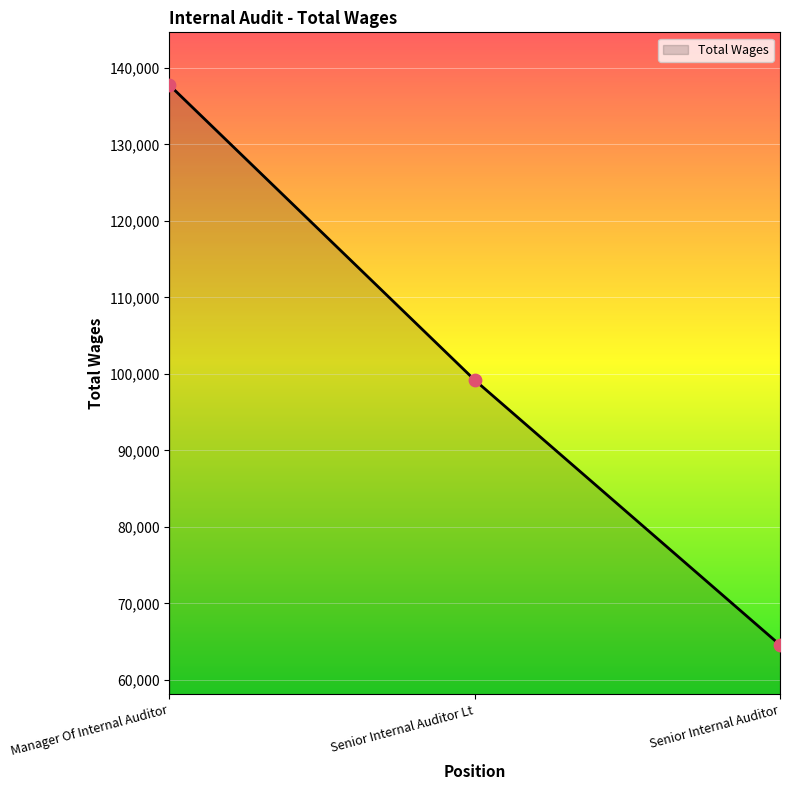

Which has a higher value, Senior Internal Auditor Lt or Manager Of Internal Auditor?

Manager Of Internal Auditor